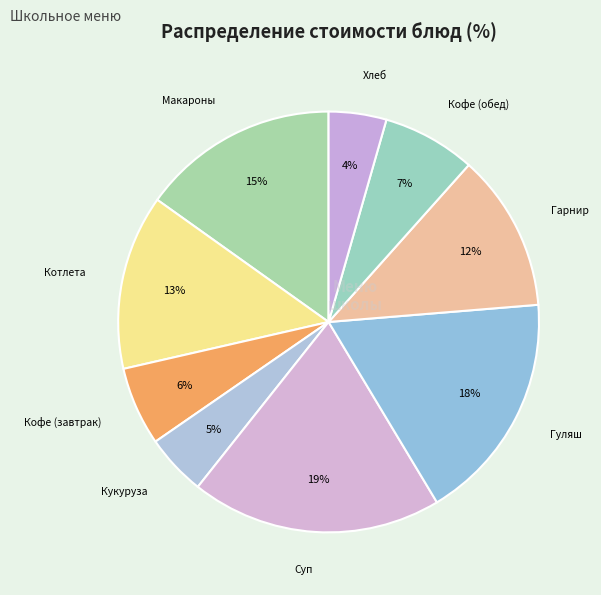

How many segments does this pie chart have?

9